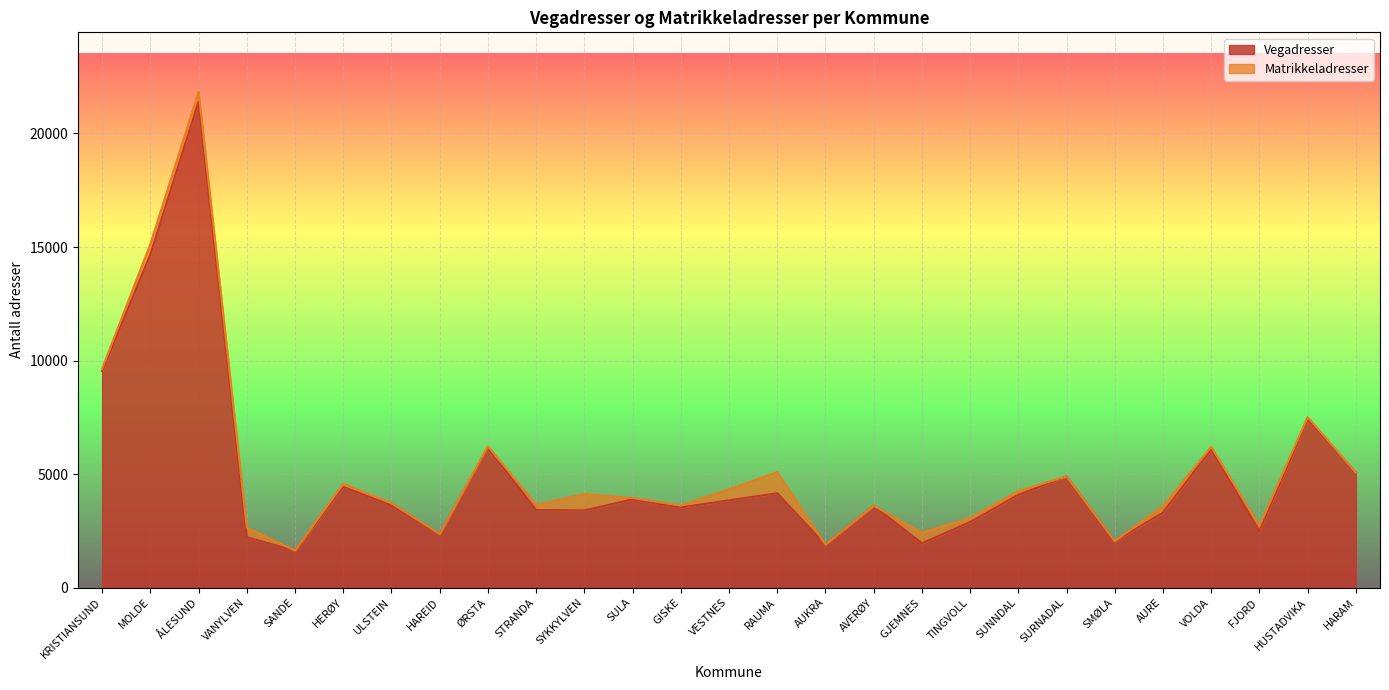

How many data points does each series have?

27